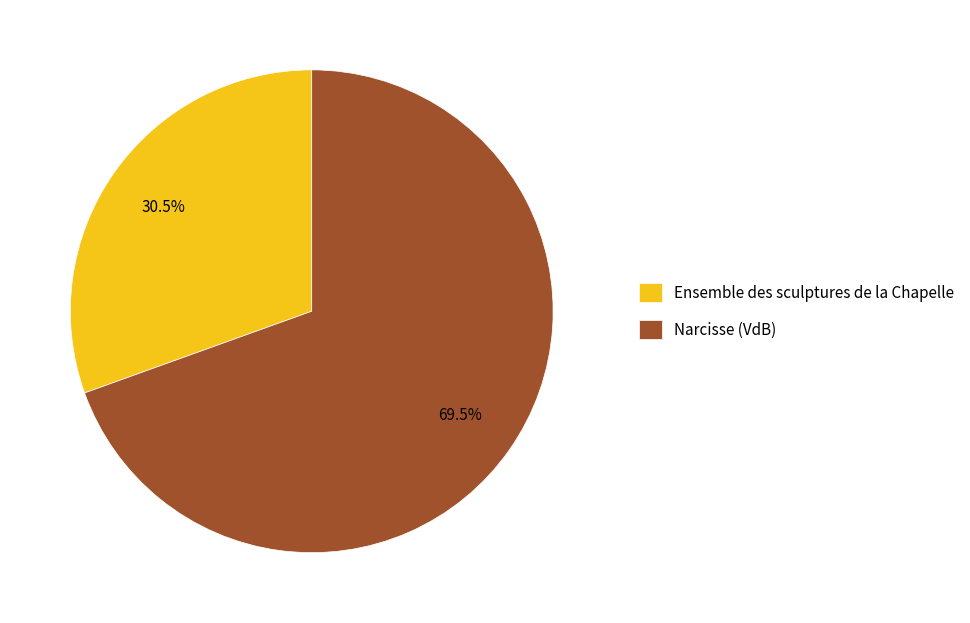

What portion of the pie excludes Narcisse (VdB)?

30.5%